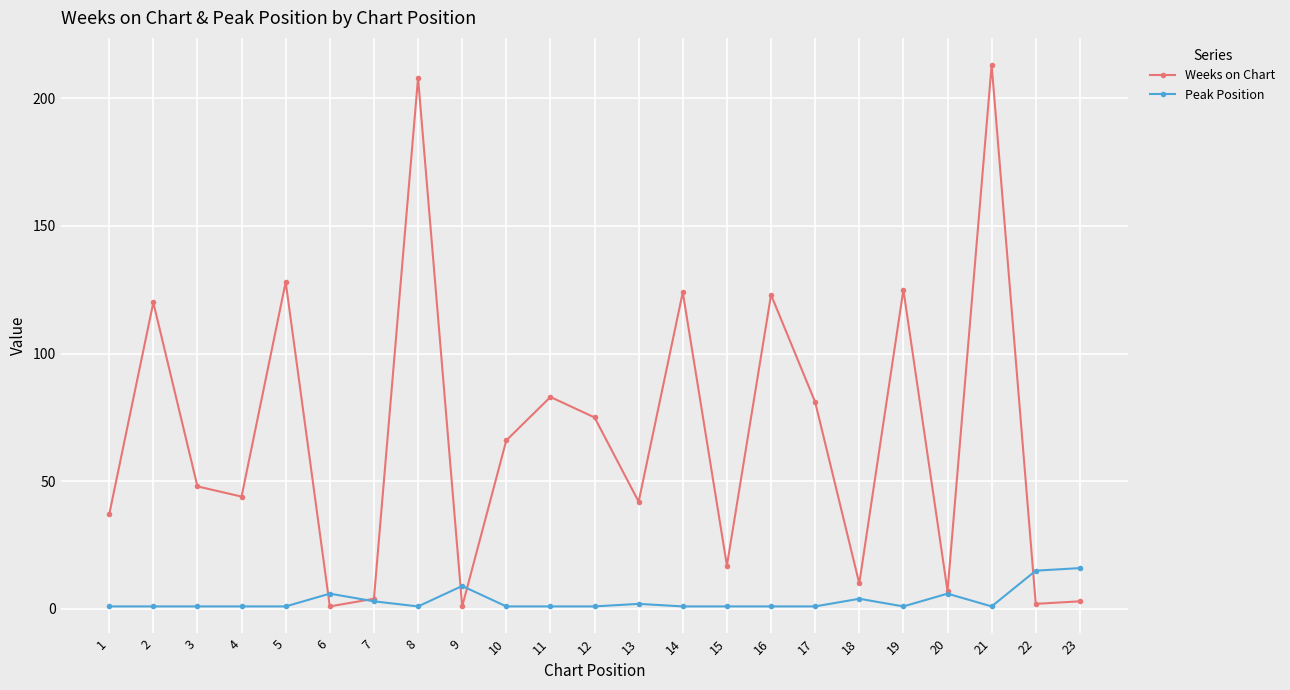

How many data points in Weeks on Chart are less than 48?

11